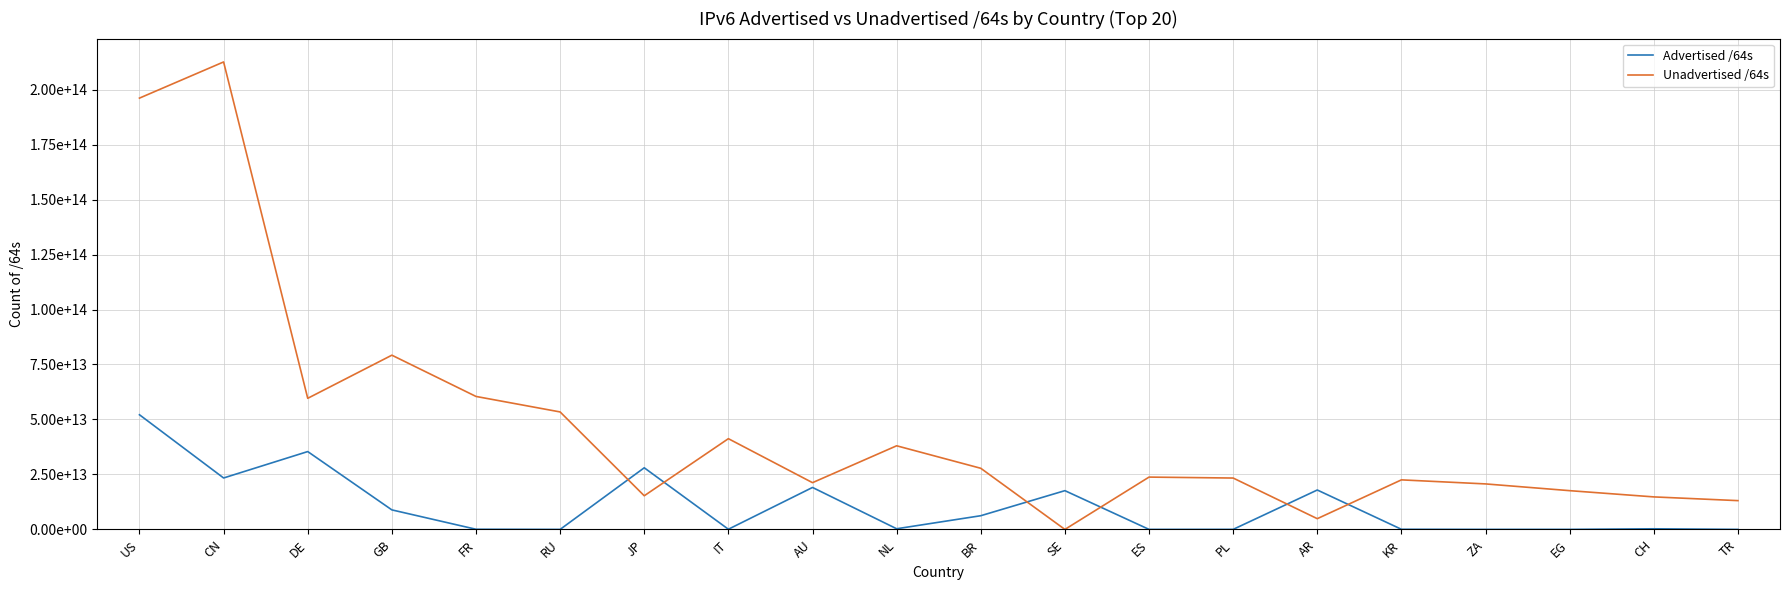

Does the chart have visible grid lines?

Yes